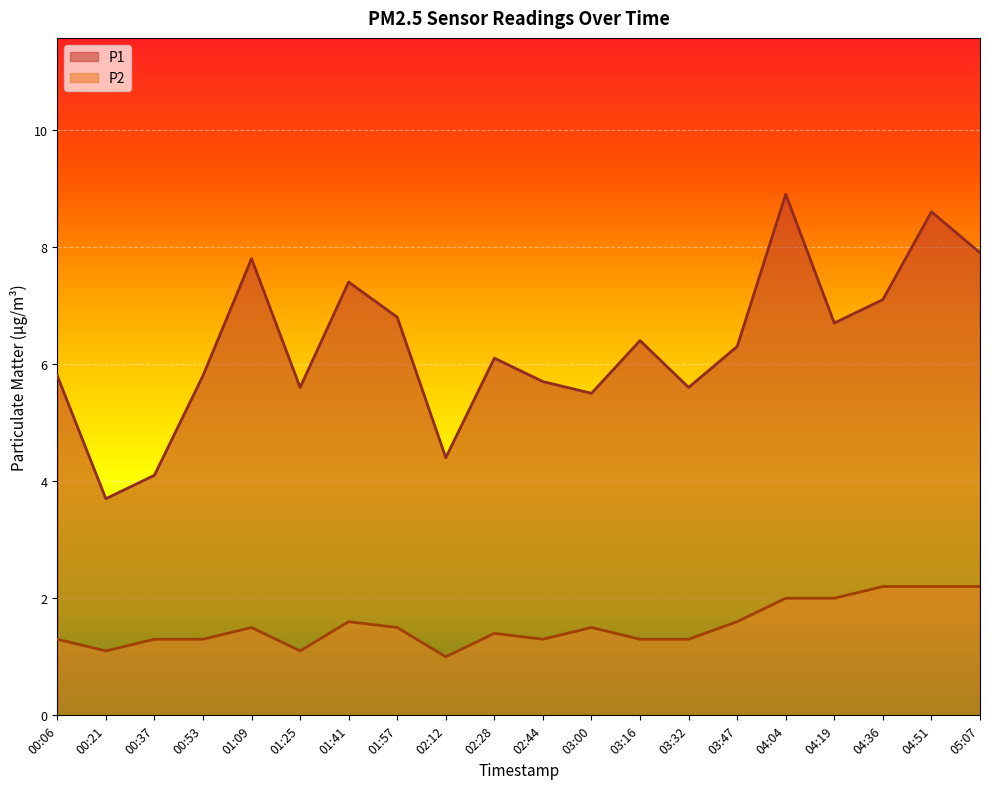

Between 01:57 and 02:44, which series saw the biggest shift?

P1